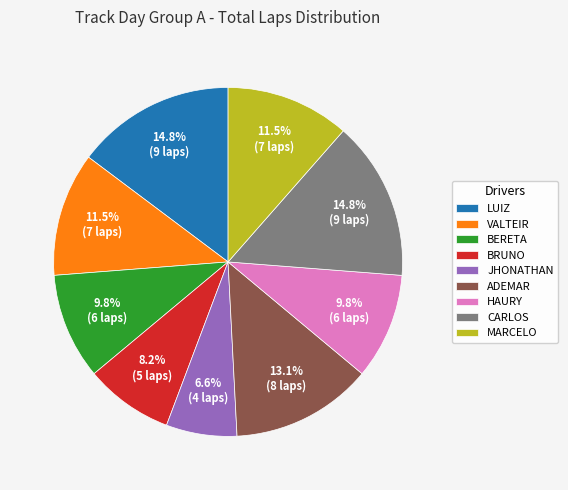

Which category has the smallest portion of the pie?

JHONATHAN